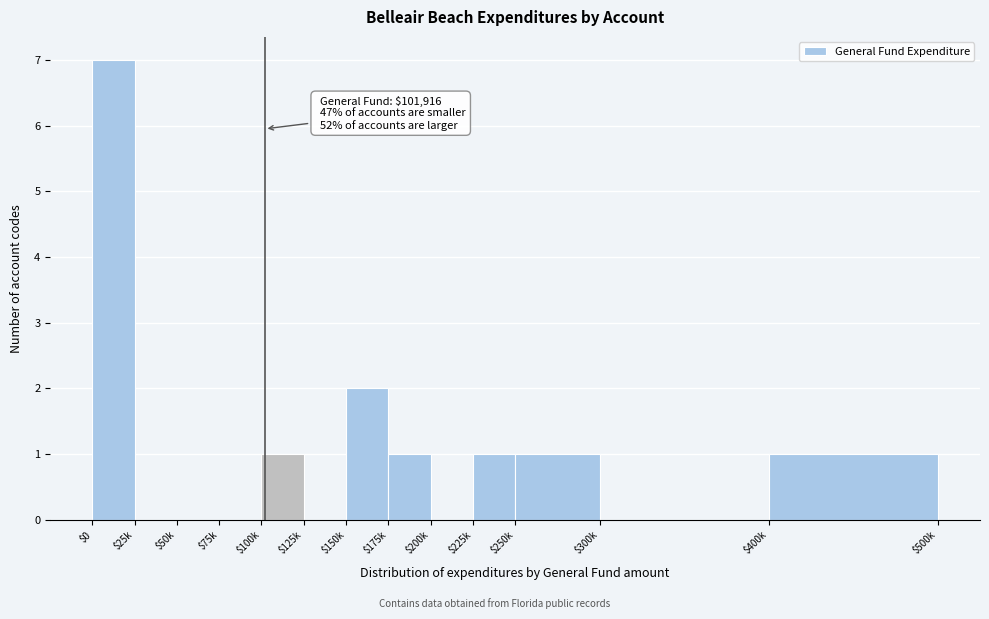

Which label corresponds to the largest value in the chart?

$0